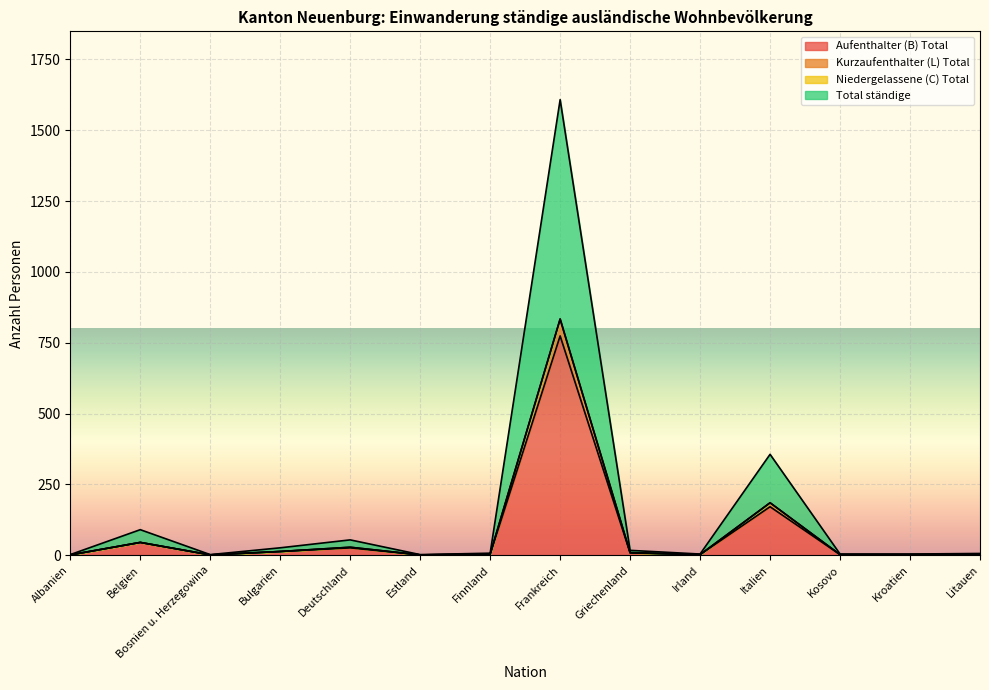

What is the difference between the highest and lowest values at Finnland?

4